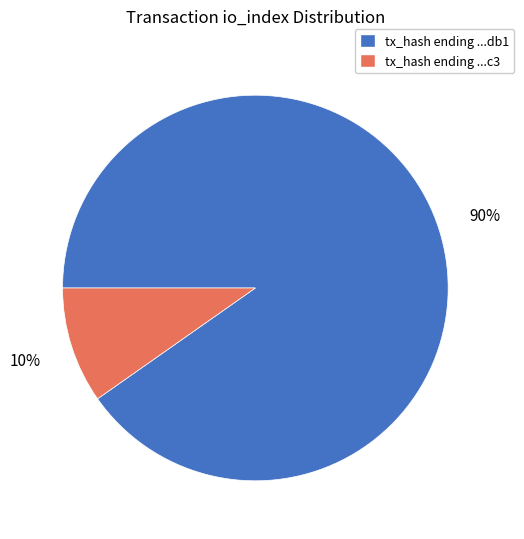

To the nearest percent, what is the average slice percentage?

50%